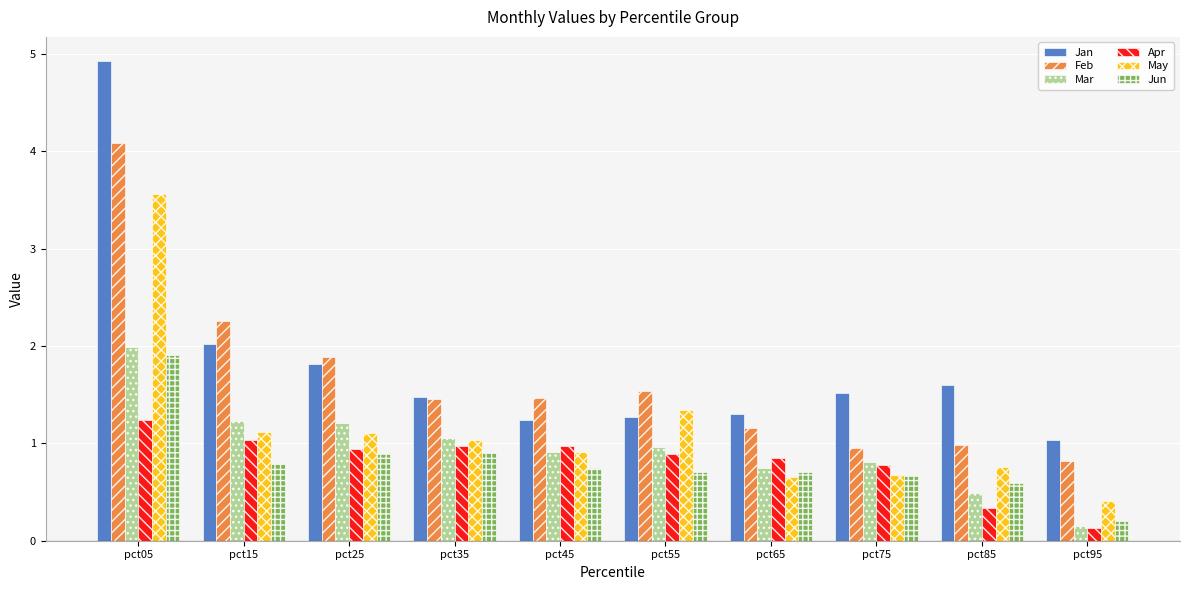

Where is Feb nearest to the value 2?

pct25